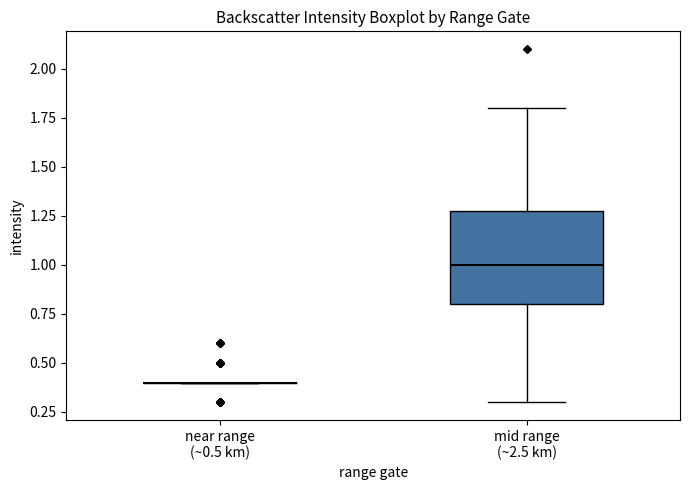

Reading left to right, read every box against the y-axis: the position of its median line, the range the box covers, and the ends of its whiskers. The values are not printed on the chart, so give them approximately, as read against the axis.

near range (~0.5 km): box collapsed to a line at 0.4, whiskers 0.4 to 0.4
mid range (~2.5 km): median 1.0, box 0.8 to 1.3, whiskers 0.3 to 1.8